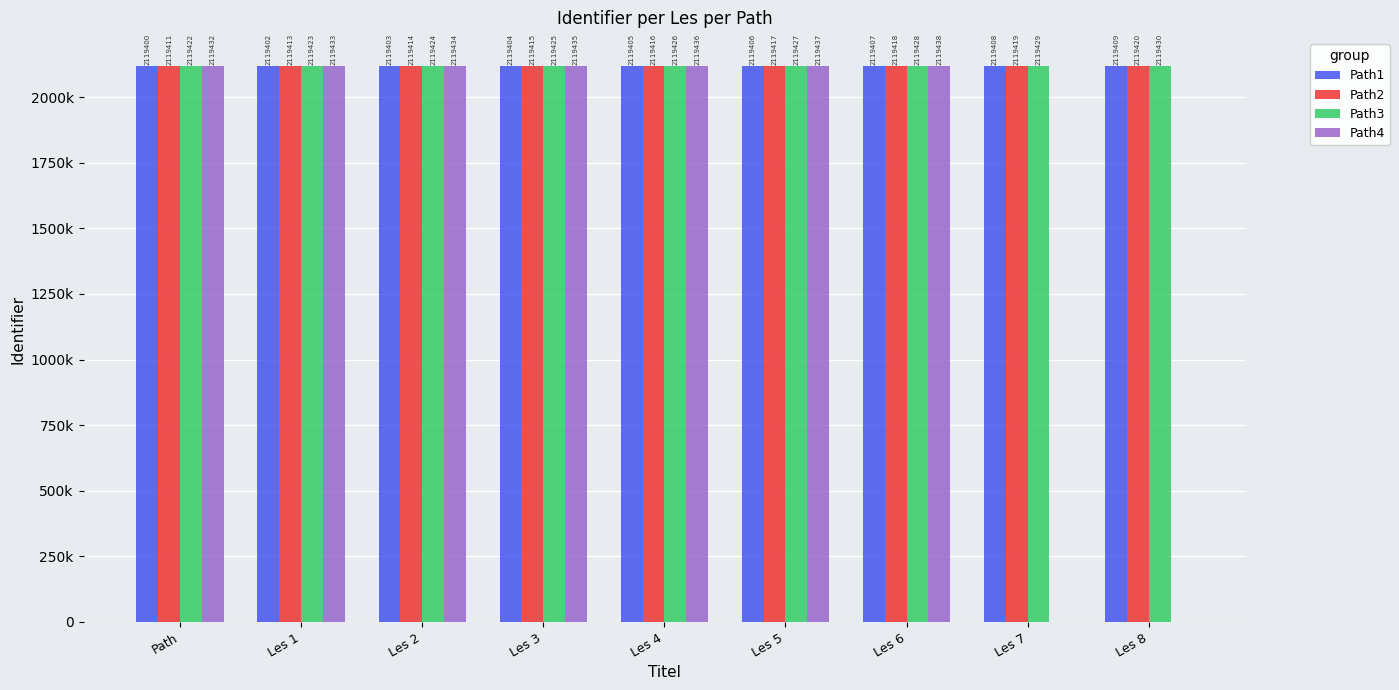

Rank the series by their maximum value, from highest to lowest.

Path4, Path3, Path2, Path1